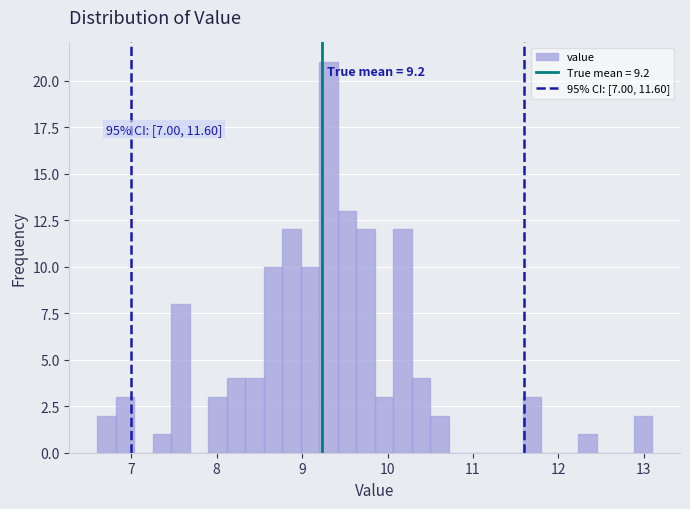

Around what value on the x-axis is the tallest bar? Give the approximate position of its centre, as read against the axis.

9.3